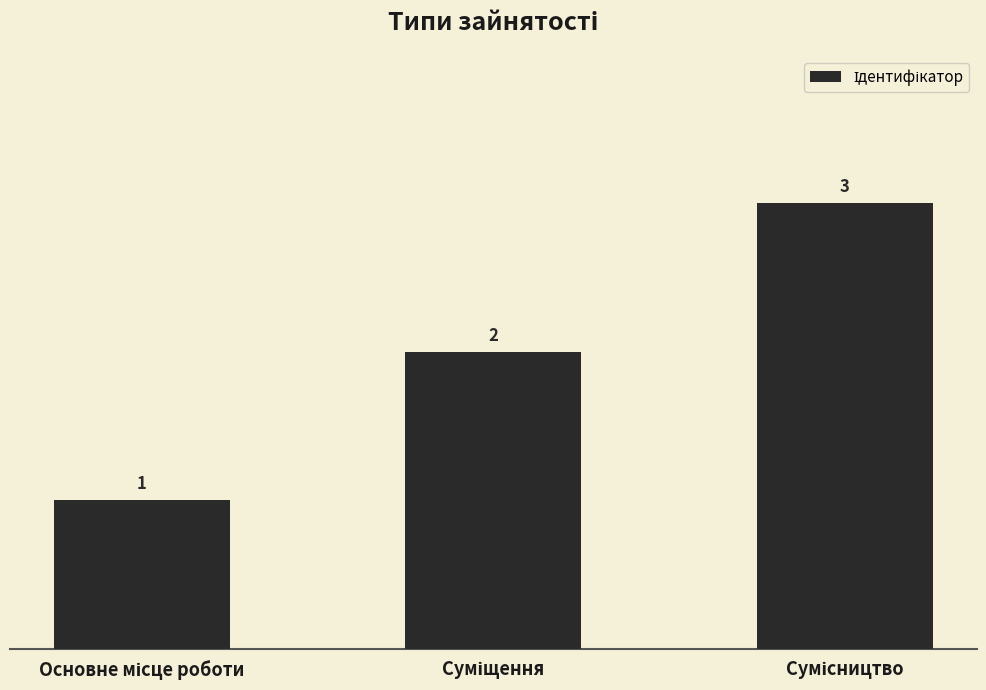

Count the values in the range 1 to 3.

3